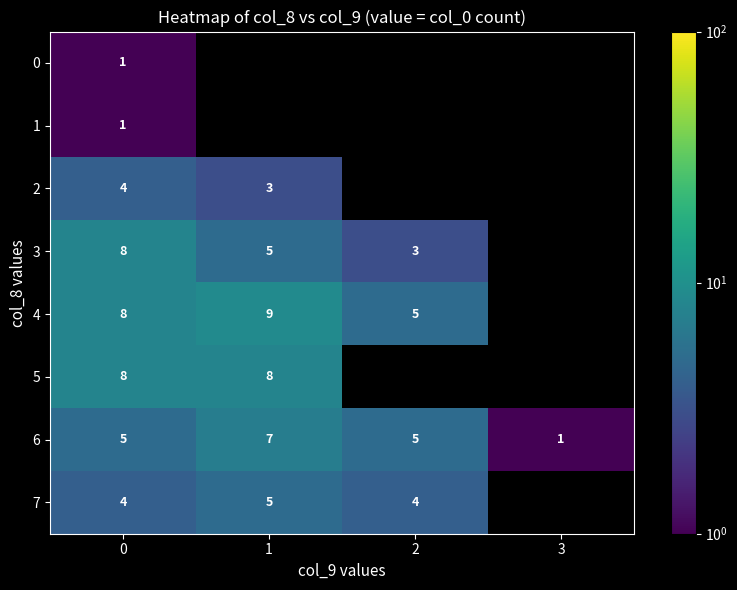

Is it true that 7 equals 7 at 0?

False